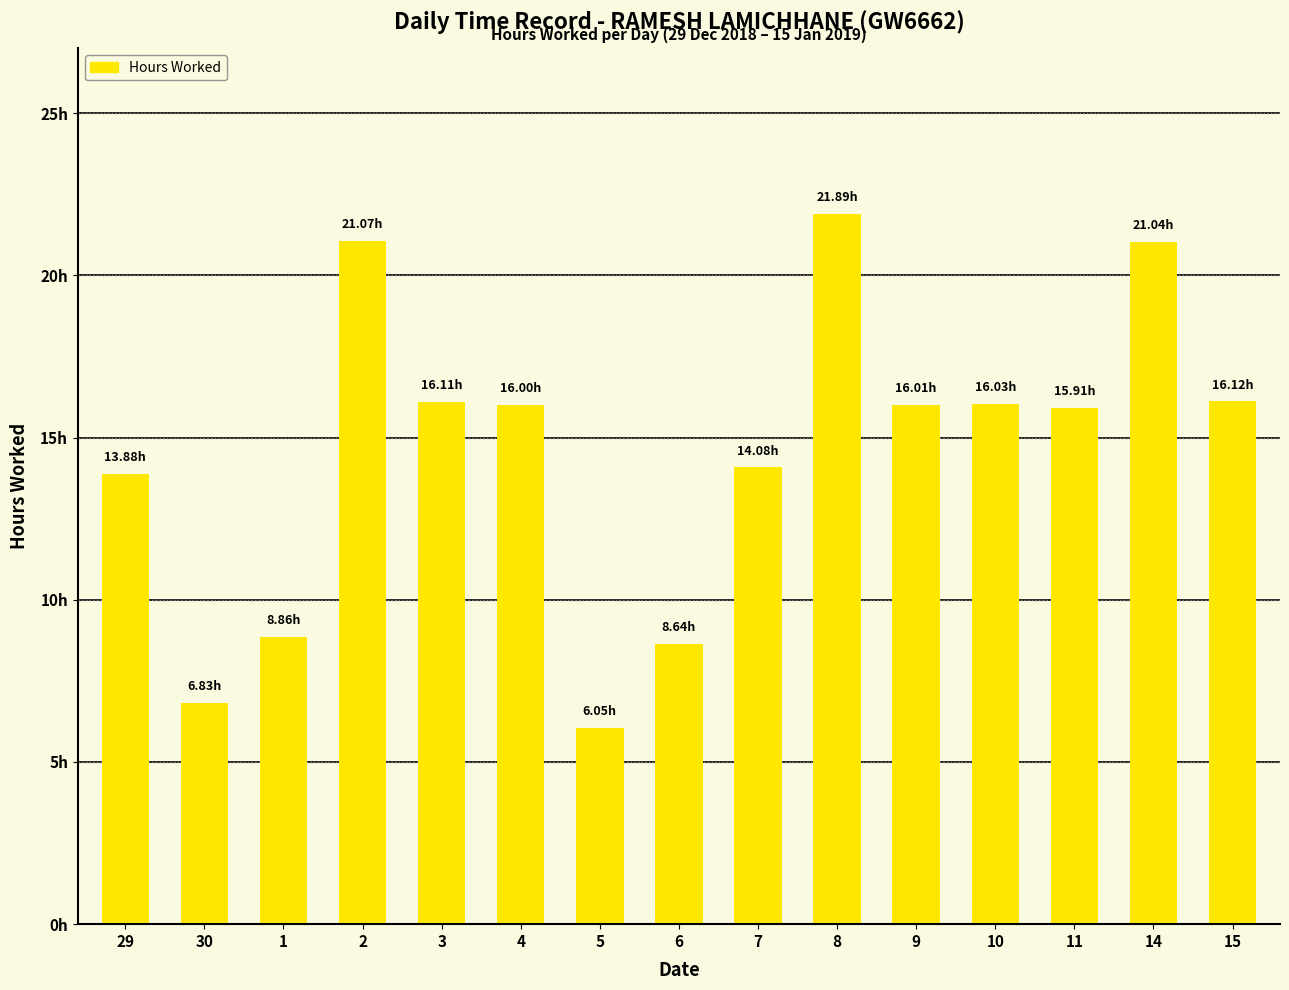

The value at 29 is 6.6. True or false?

False